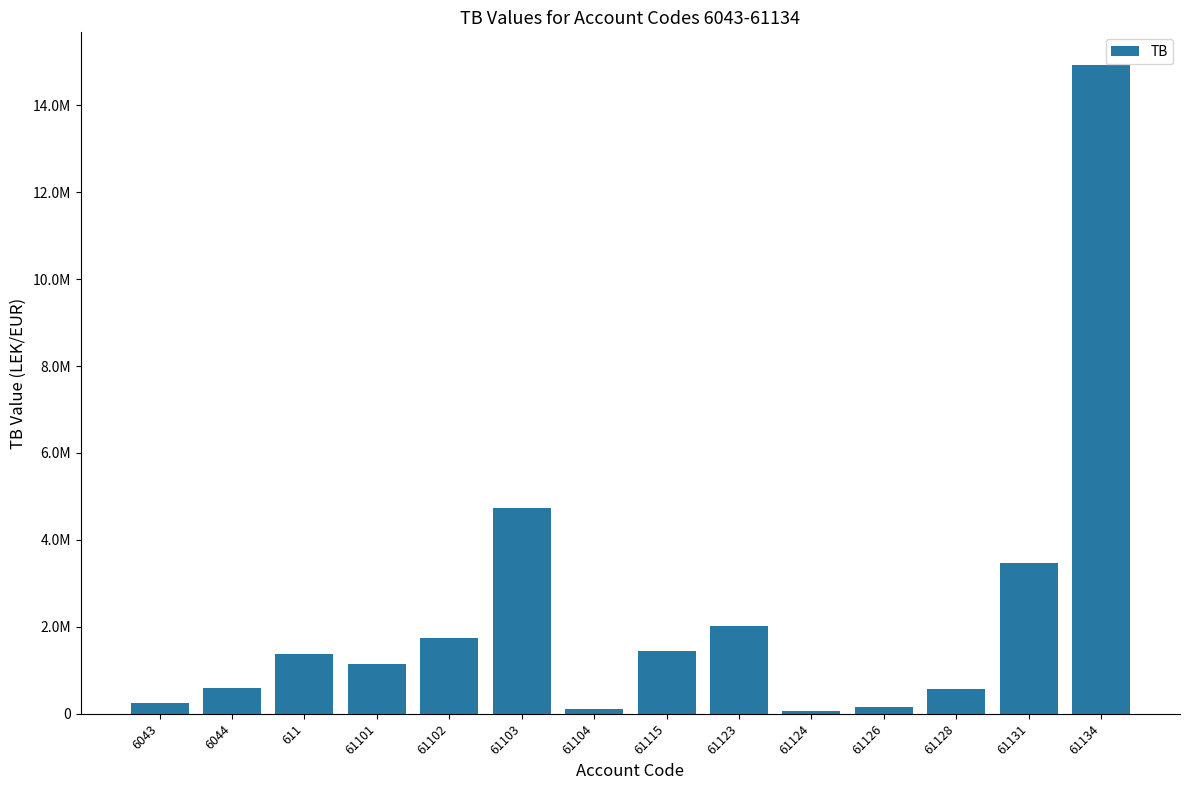

What is the difference between the maximum and minimum values?

14869345.6